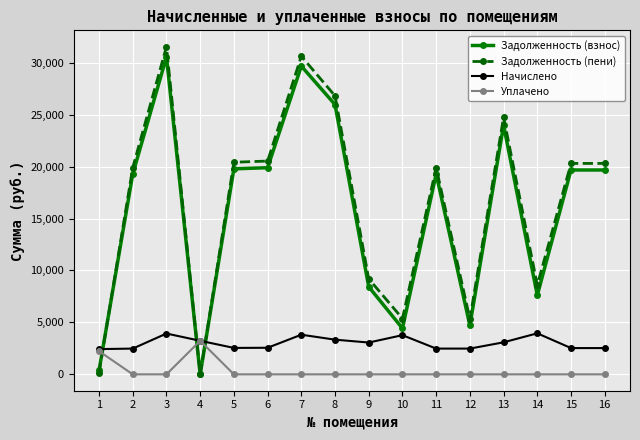

At which category does Уплачено reach its first local peak?

4